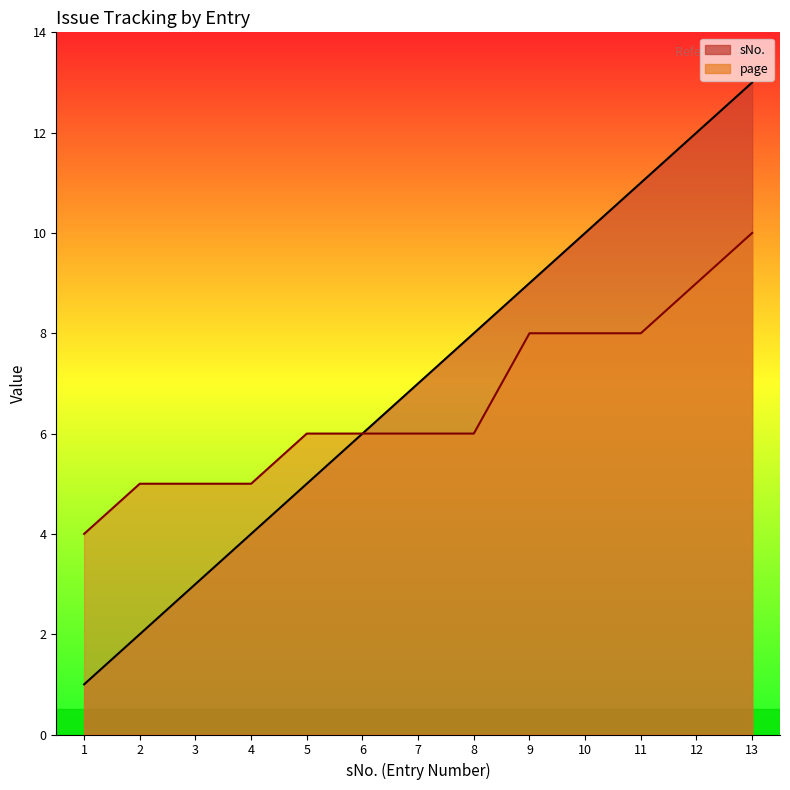

Rank the series by their maximum value, from highest to lowest.

sNo., page